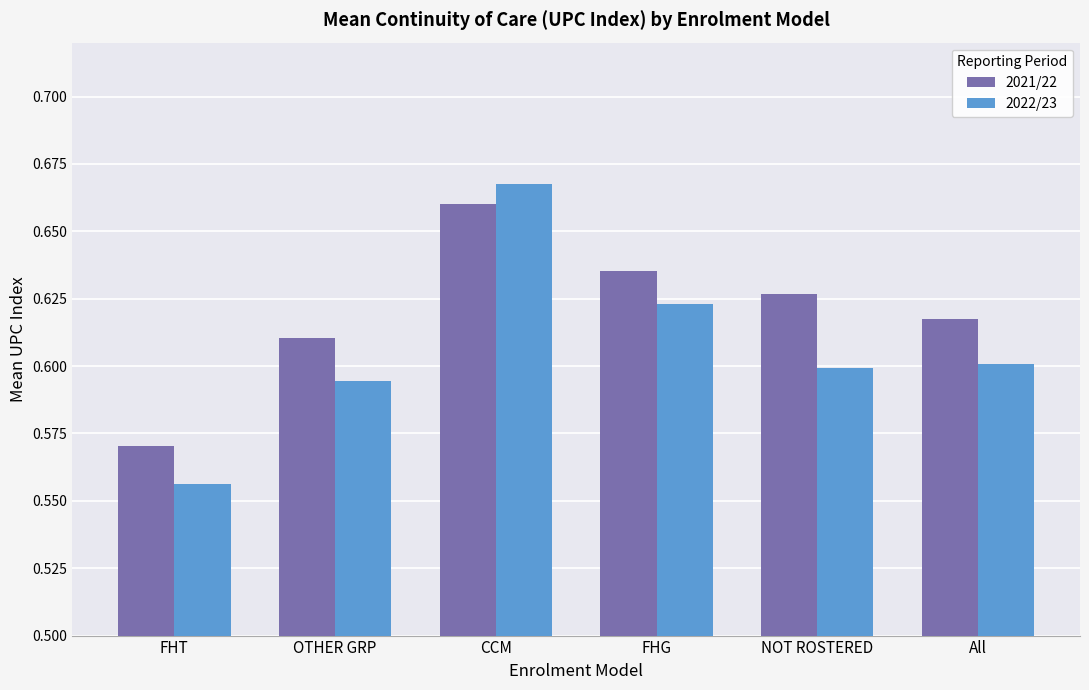

Rank the series by their average value, from lowest to highest.

2022/23, 2021/22